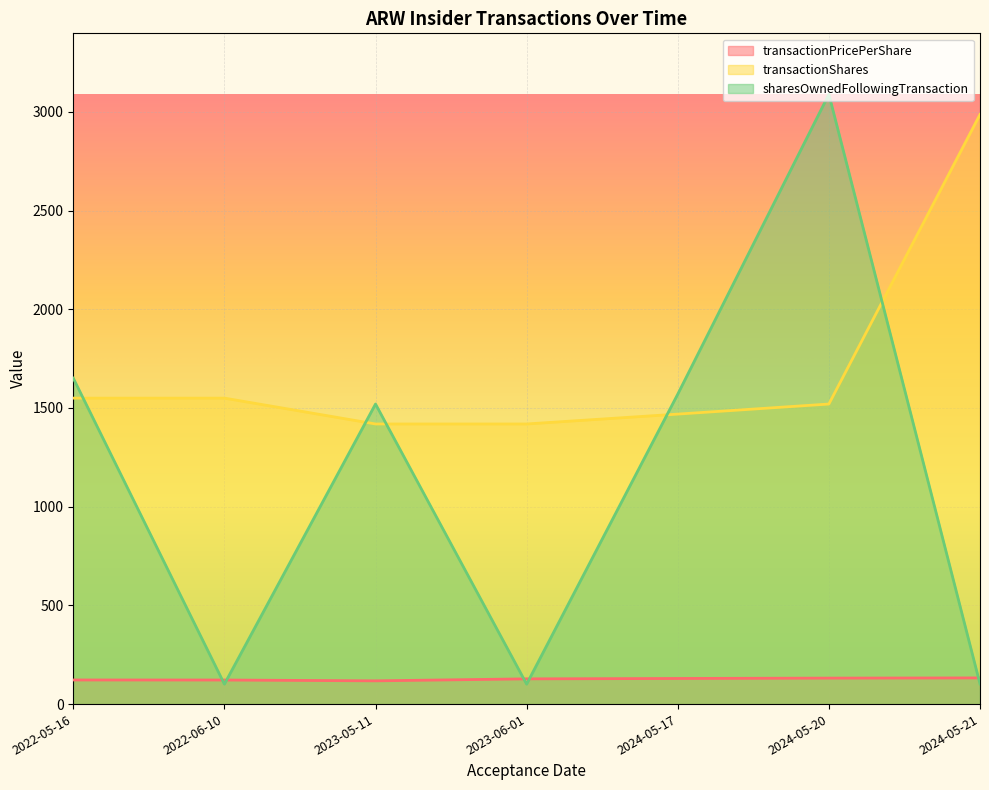

Rank the series at 2023-06-01 from lowest to highest value.

sharesOwnedFollowingTransaction, transactionPricePerShare, transactionShares